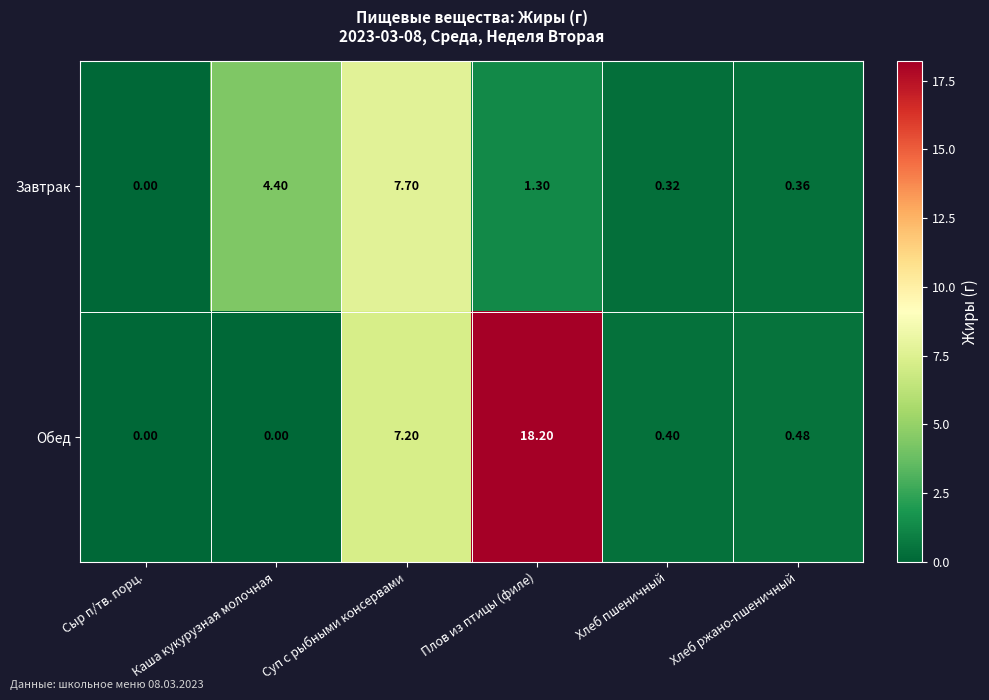

Where is Завтрак nearest to the value 3?

Каша кукурузная молочная